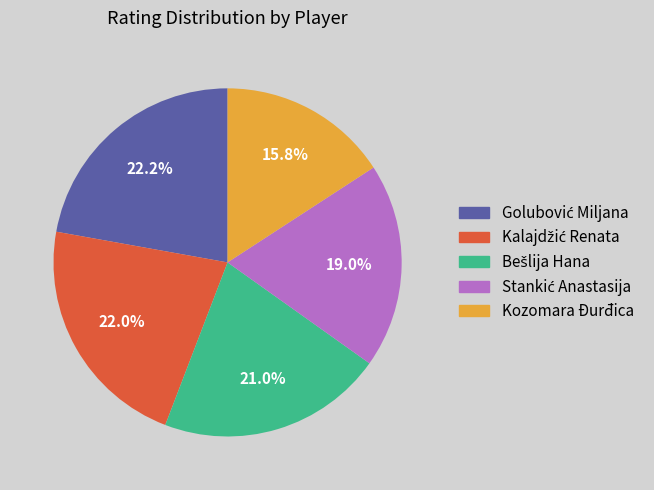

Which slice is the smallest?

Kozomara Đurđica